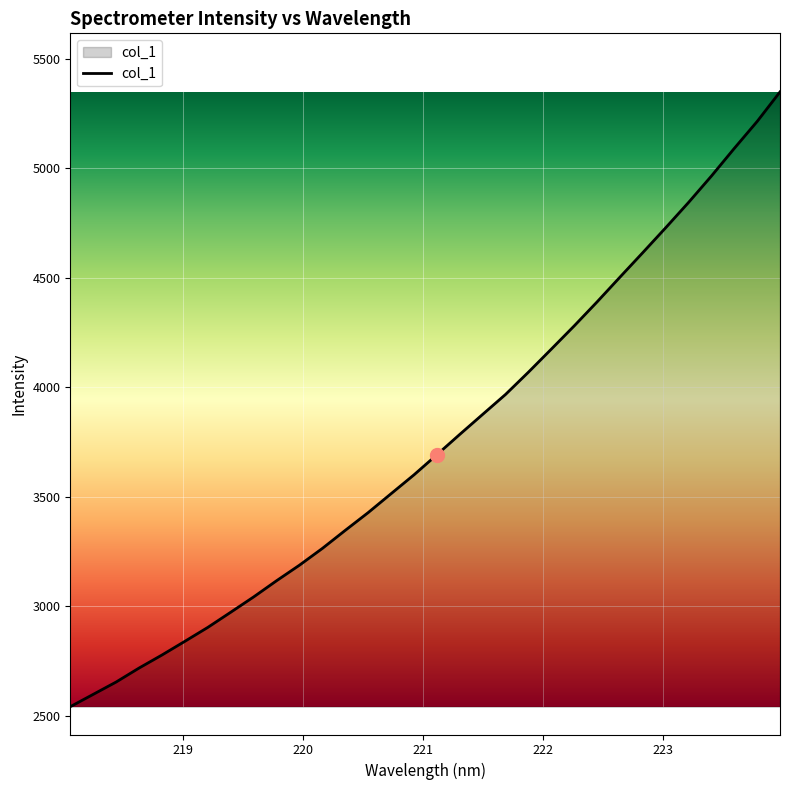

What is the difference between the maximum and minimum values?

2808.0